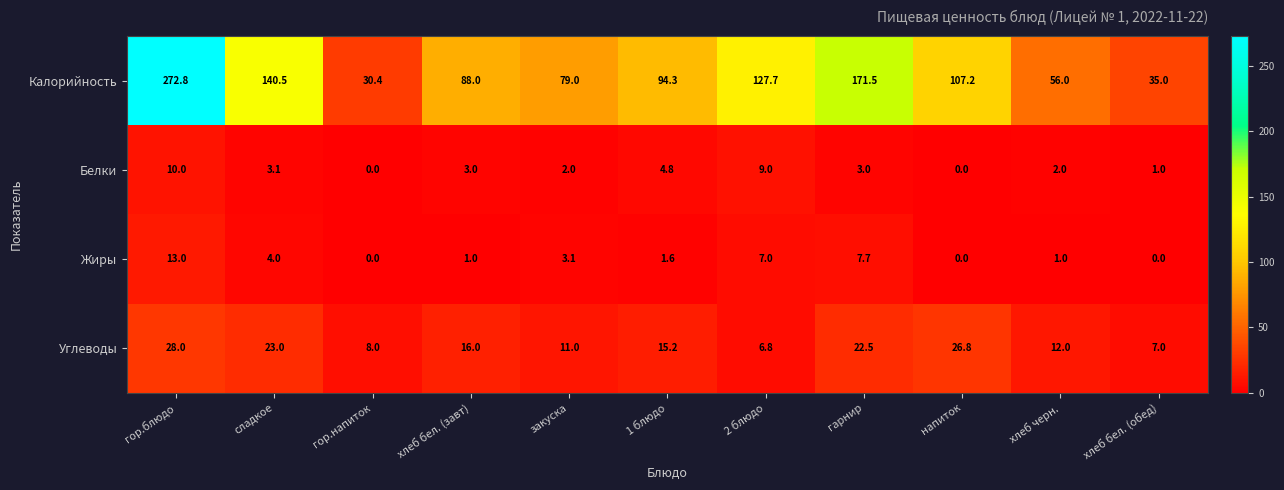

What is the difference between the Белки values at гарнир and 2 блюдо?

6.0